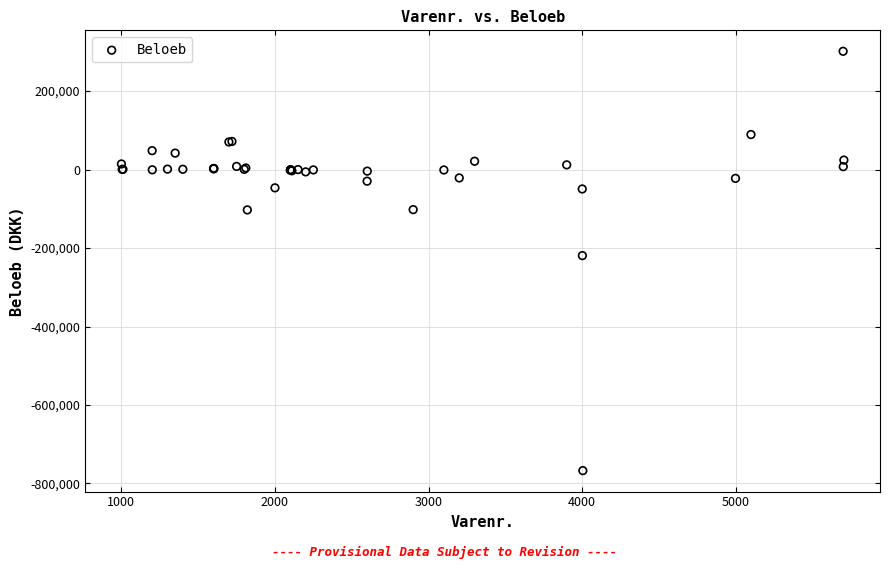

What Y value in the scatter plot is closest to -232902?

-219251.1